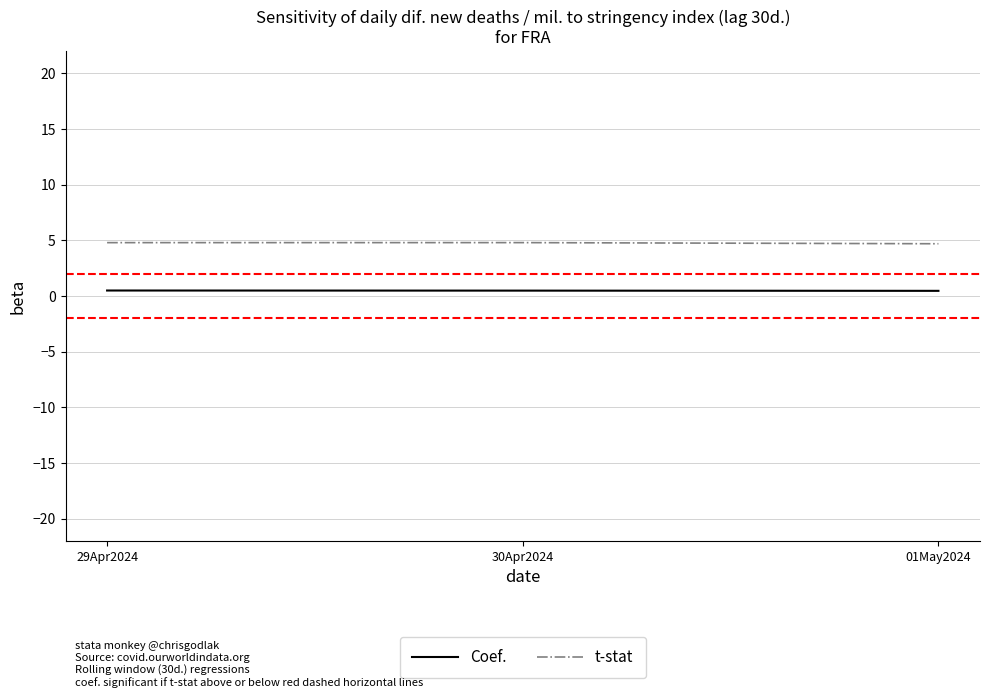

What is the maximum value shown in the chart?

4.8